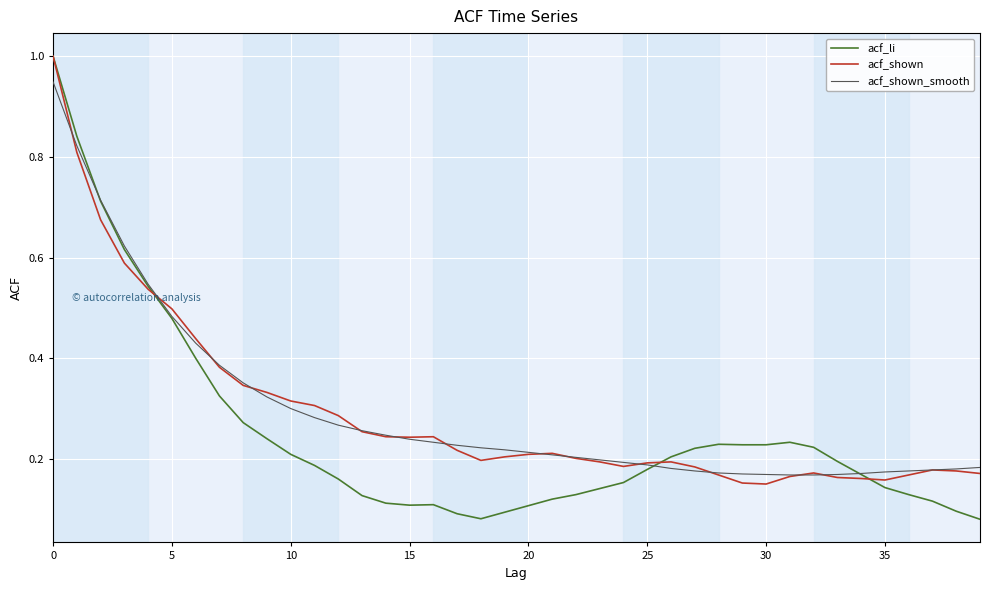

What is the greatest value displayed?

1.0